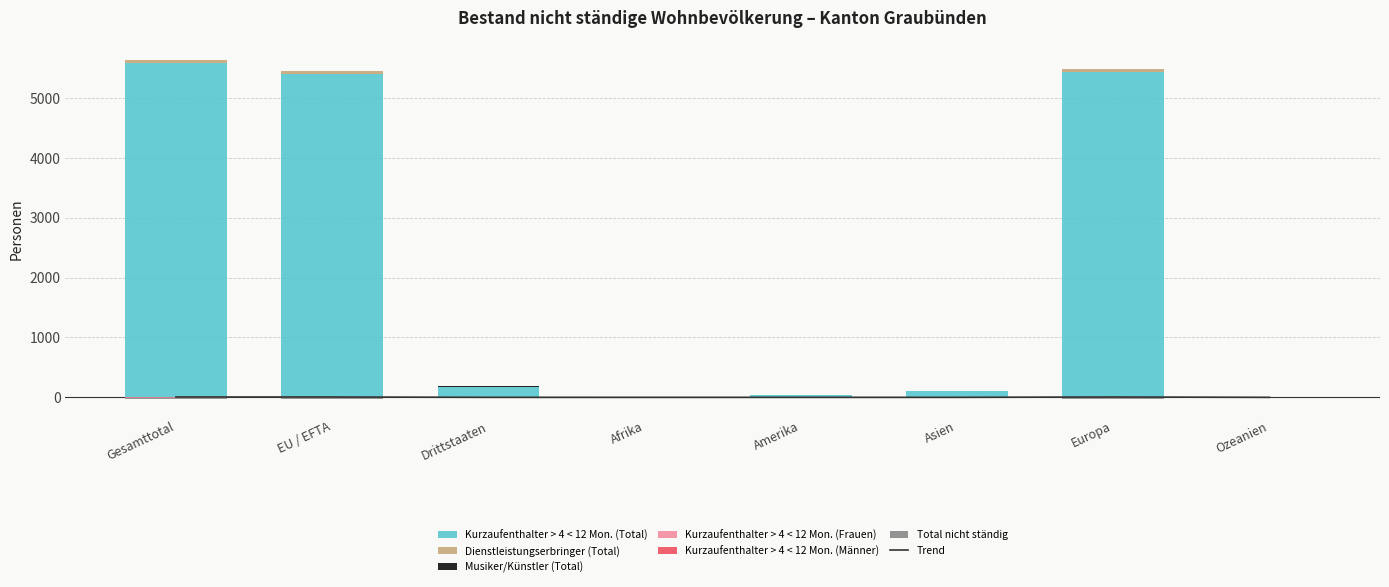

What is the label of the 8th bar from the right?

Gesamttotal